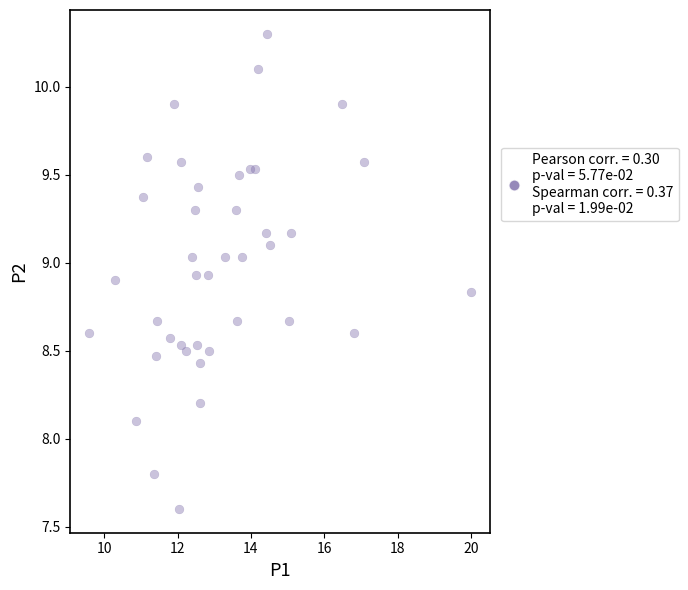

What Y value in the scatter plot is closest to 8?

8.1